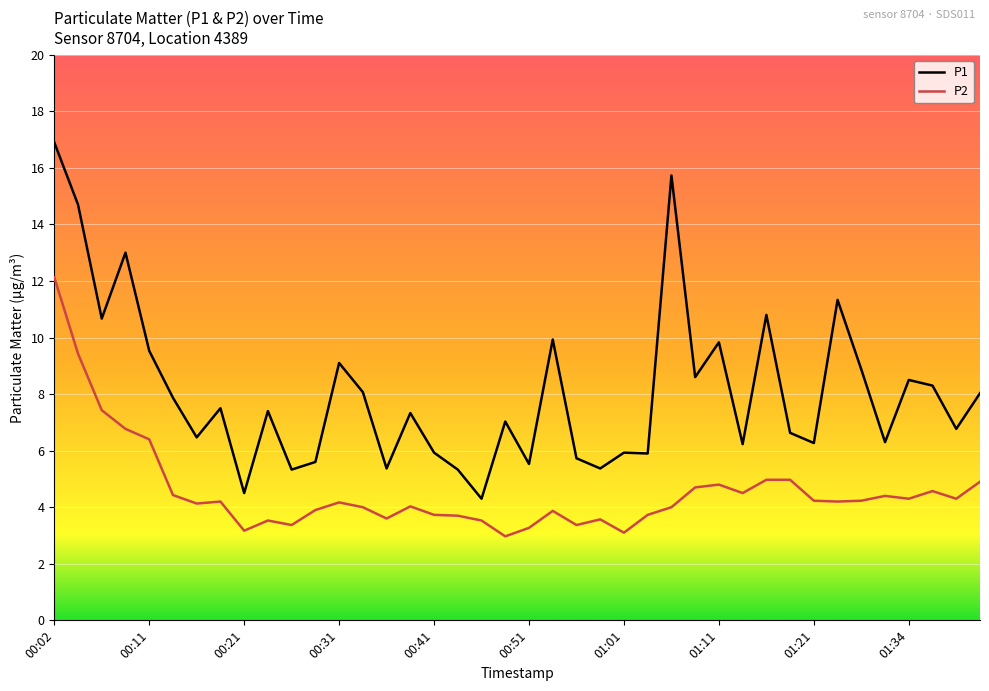

Which series has the largest total across all categories?

P1